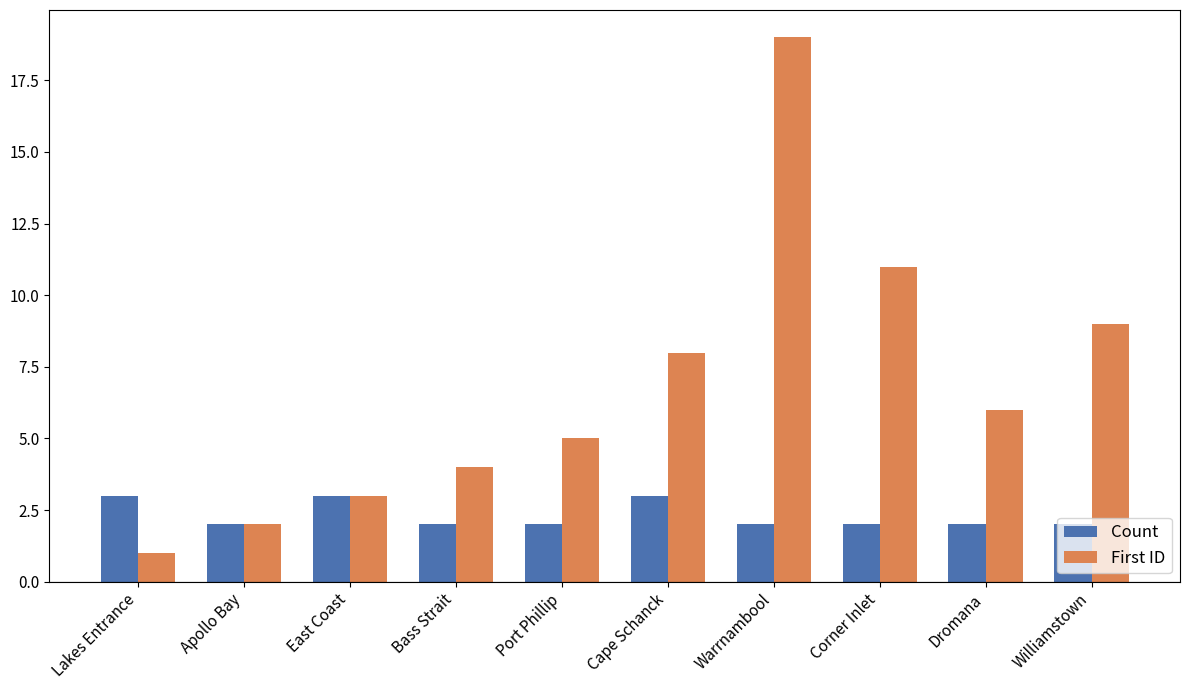

What is the difference between the maximum and minimum values in the Count series?

1